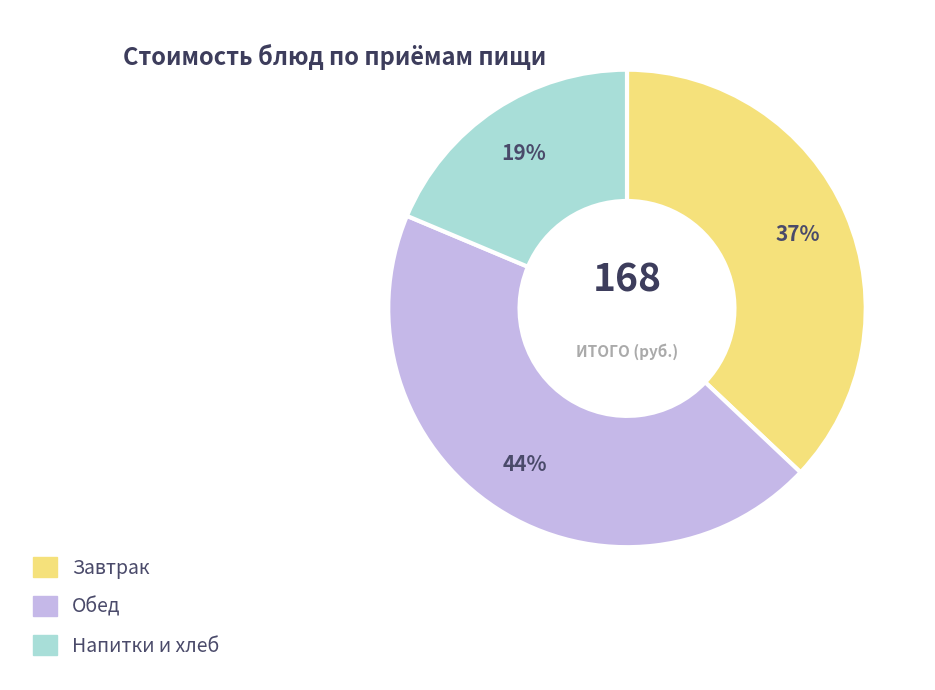

Is it true that Напитки и хлеб is 19% of the pie?

True